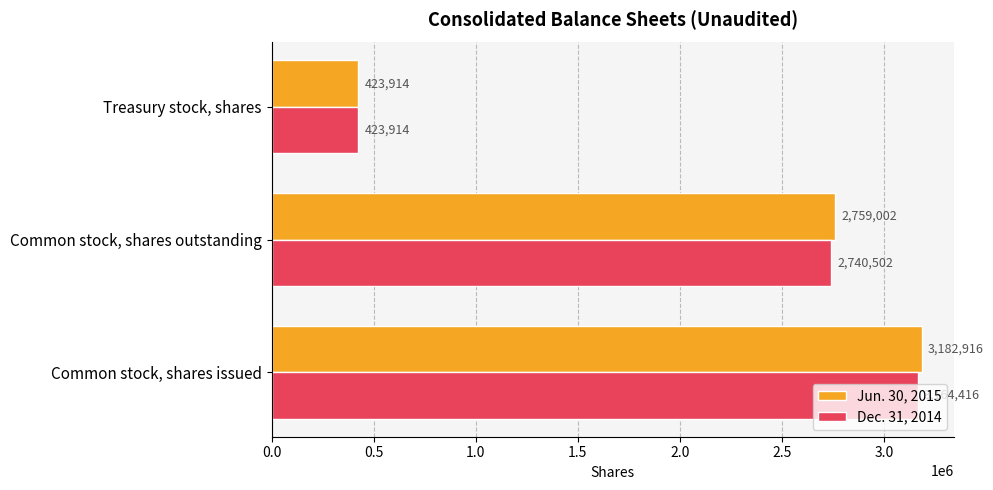

Which series has the widest spread of values?

Jun. 30, 2015